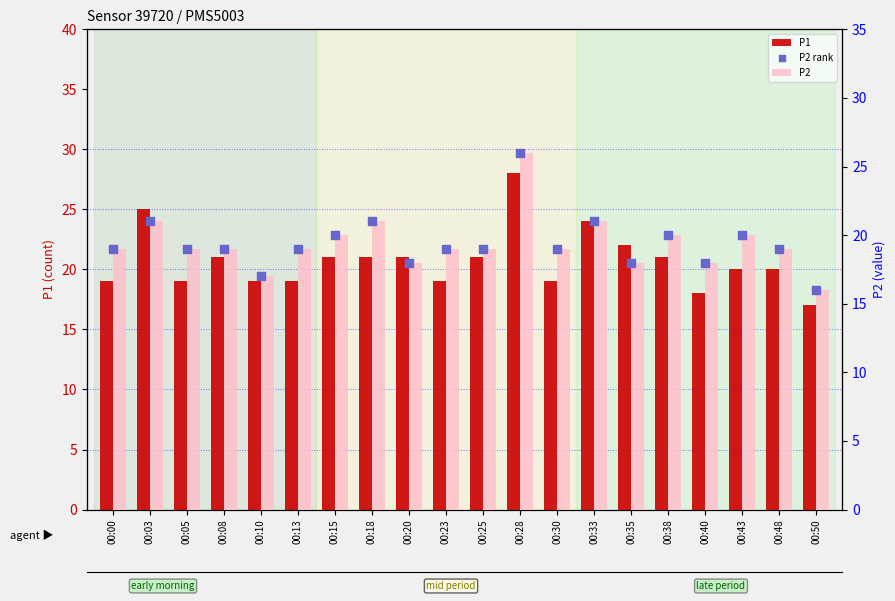

Which series reaches the minimum Y coordinate?

P2